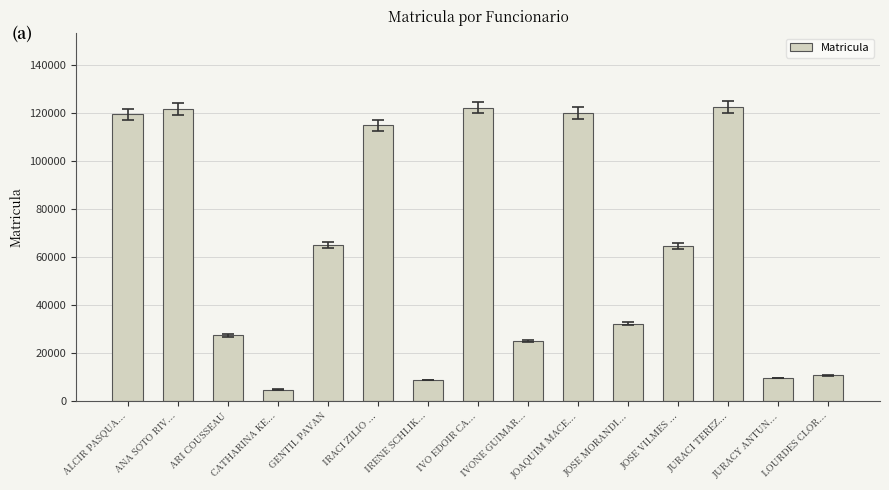

Between JURACY ANTUN... and IRACI ZILIO ..., which is larger?

IRACI ZILIO ...